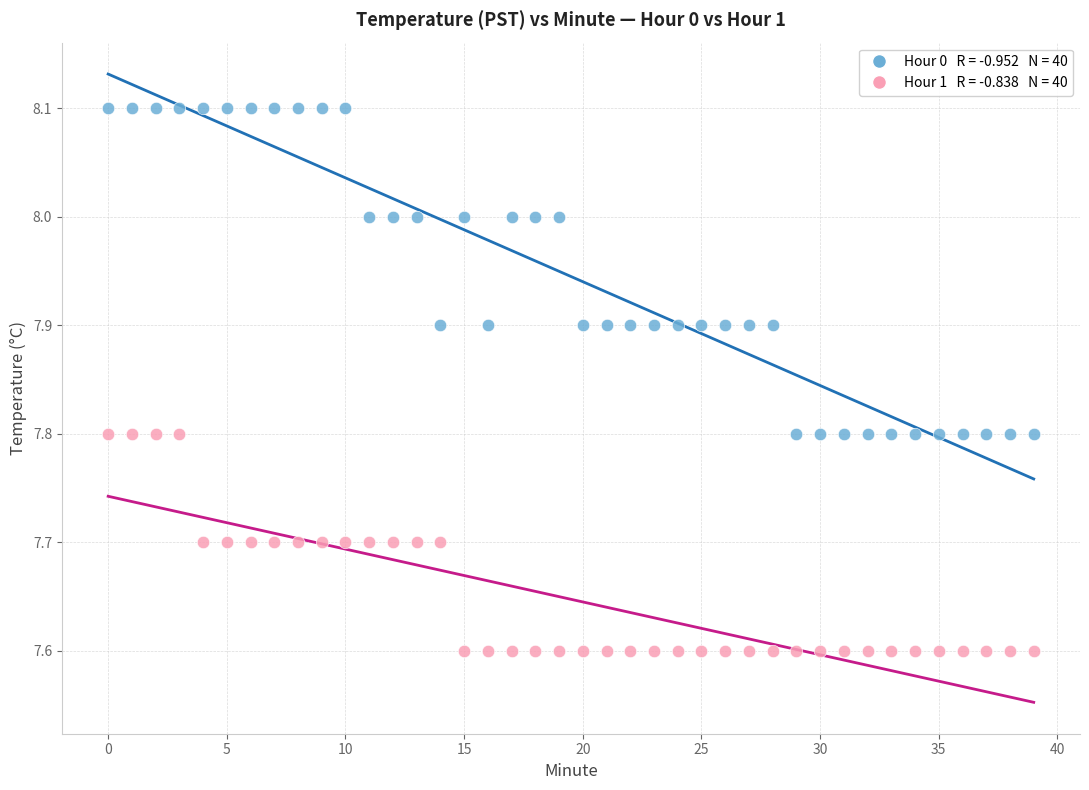

Across all data points, what is the range of Y values (max minus min)?

0.5